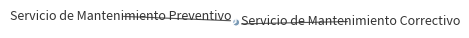

Does any single category account for the majority?

Yes